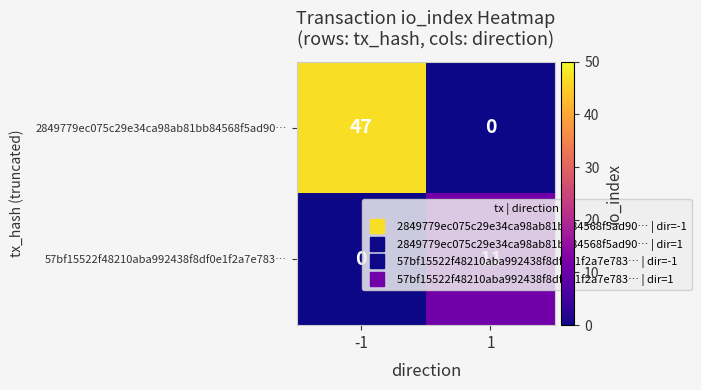

What is the greatest value displayed?

47